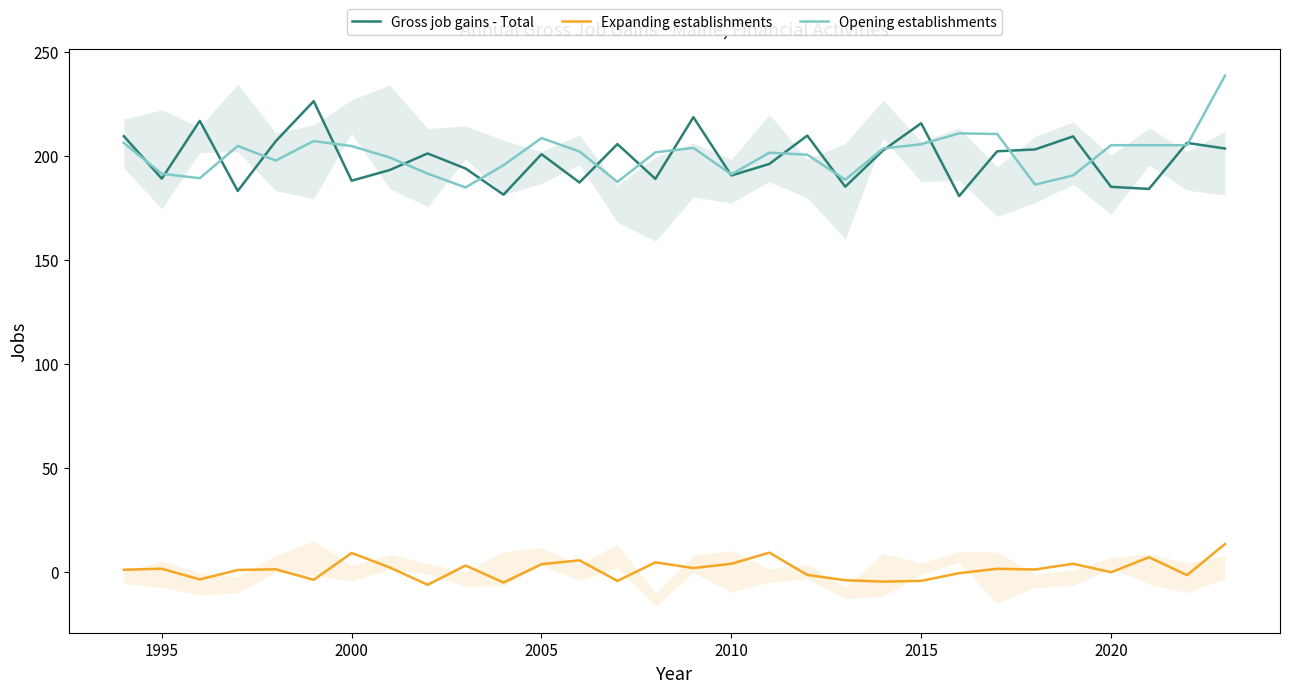

The value of Gross job gains - Total at 2010 is 190.6. True or false?

True